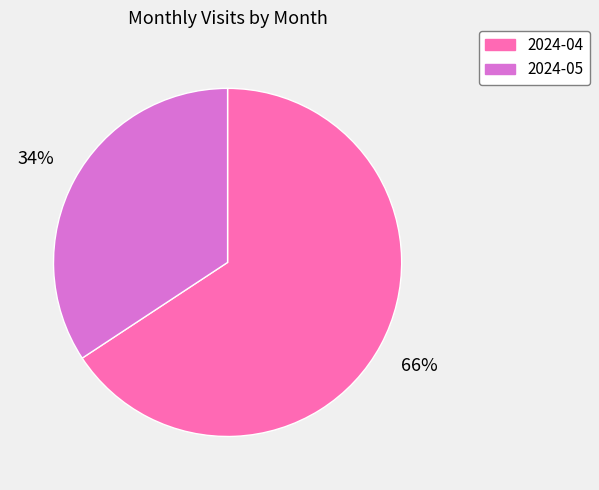

Rank the categories by value from highest to lowest.

2024-04, 2024-05